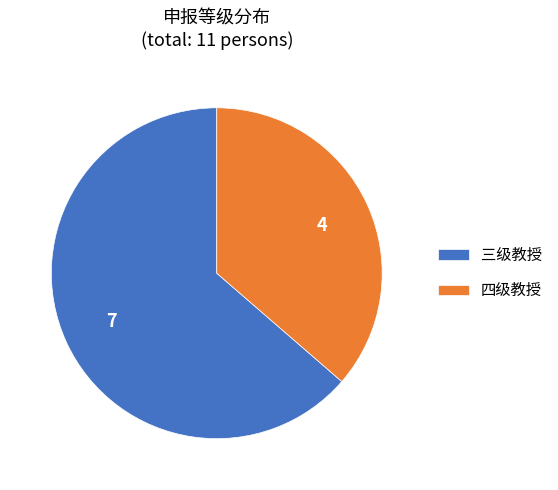

Do 四级教授 and 三级教授 together represent more than half of the pie?

Yes